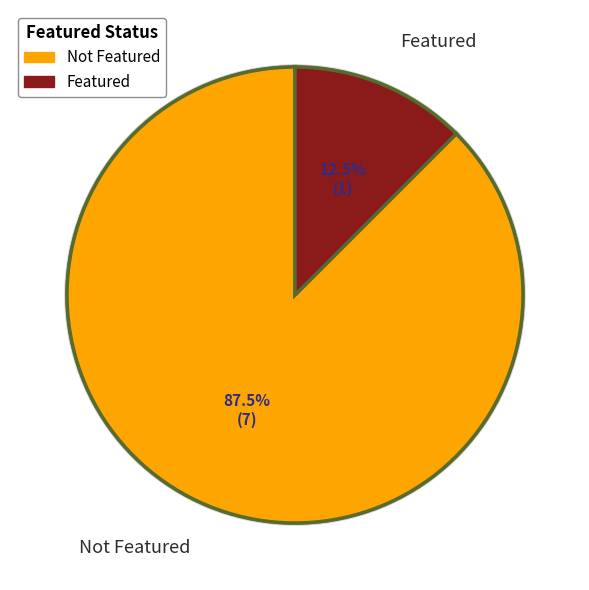

Is it true that Henriade, Chant IX is 1% of the pie?

False